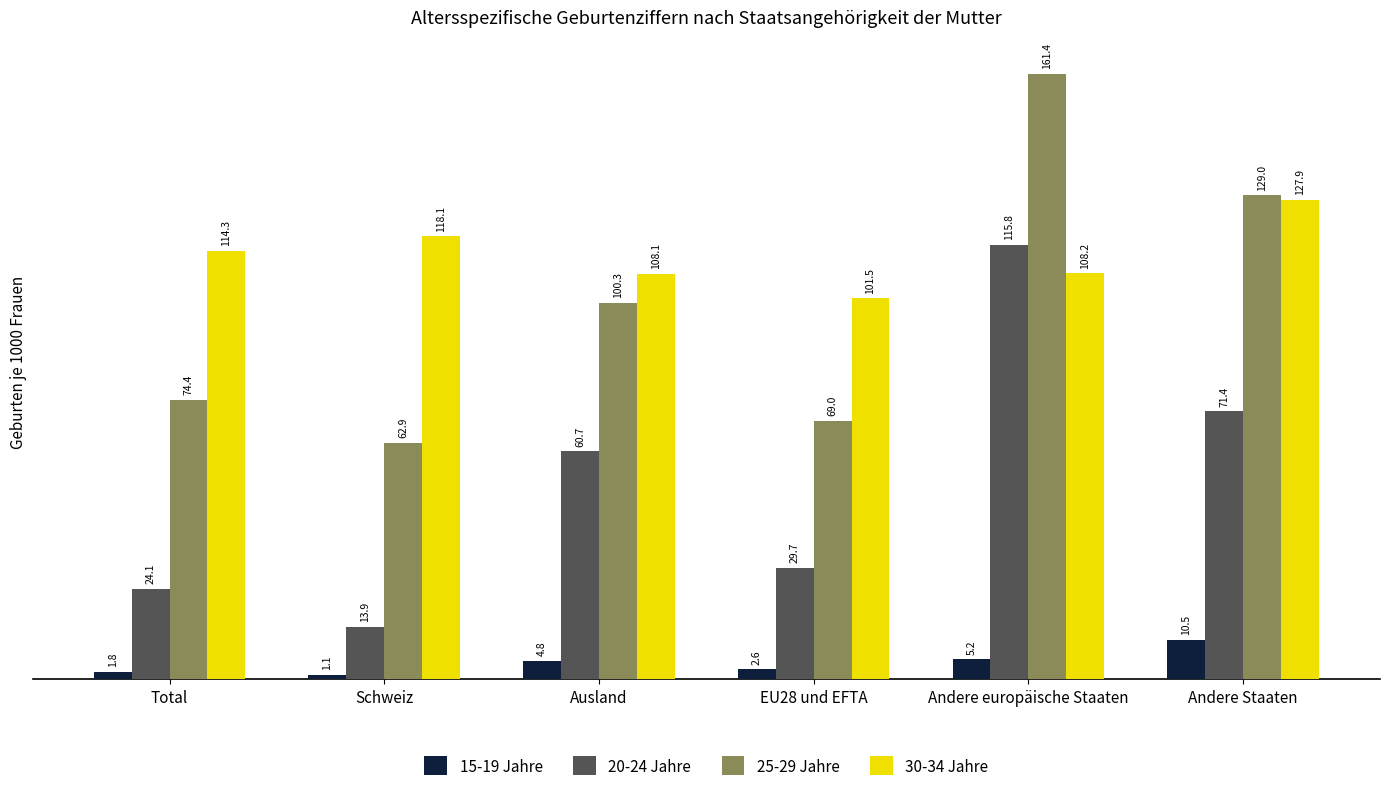

At Total, list the series in order from largest to smallest.

30-34 Jahre, 25-29 Jahre, 20-24 Jahre, 15-19 Jahre